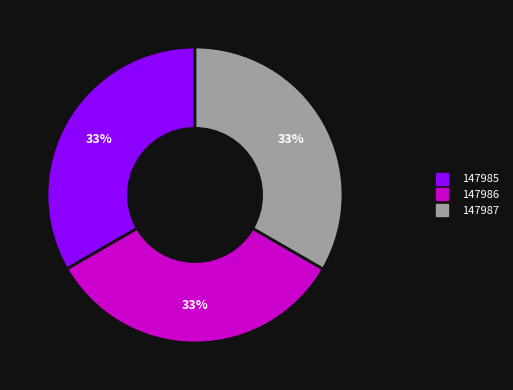

To the nearest percent, what percentage of the pie is 147985?

33%